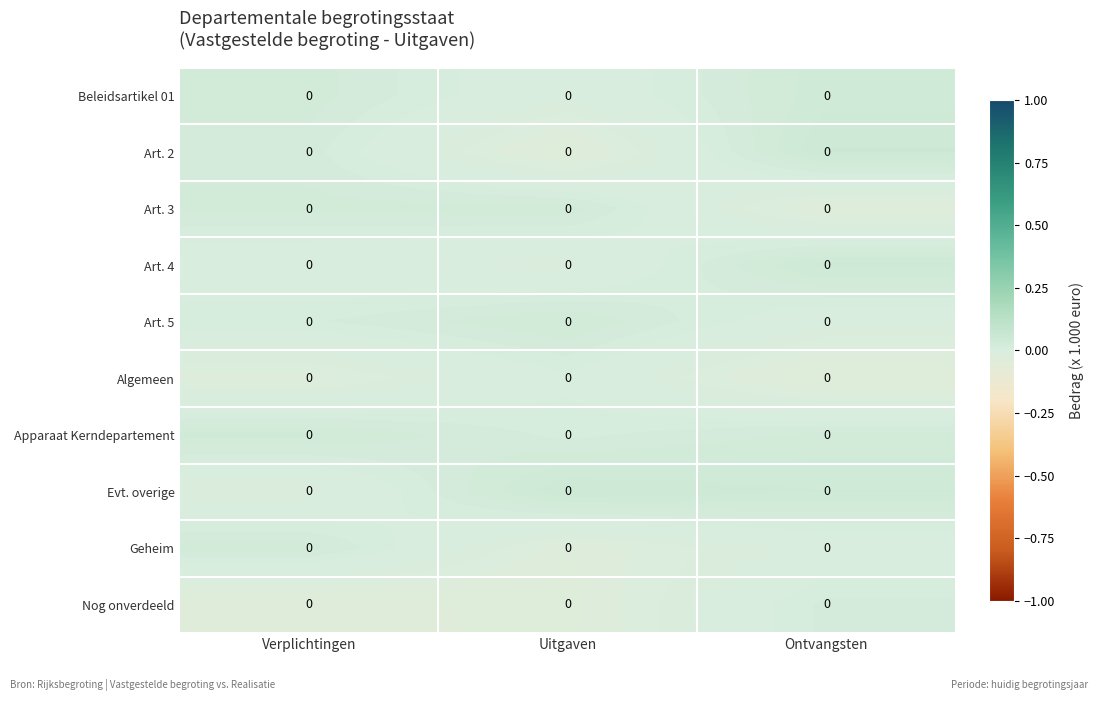

At which category does the chart reach its peak across all series?

Ontvangsten